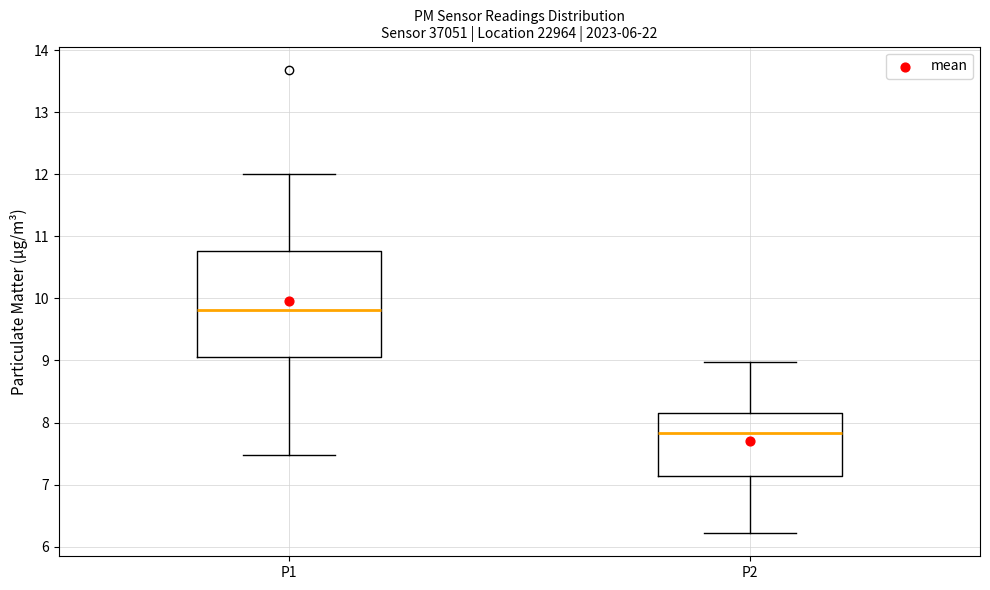

Where does the lower whisker of the box for P1 end on the y-axis? The values are not printed on the chart, so give them approximately, as read against the axis.

7.5